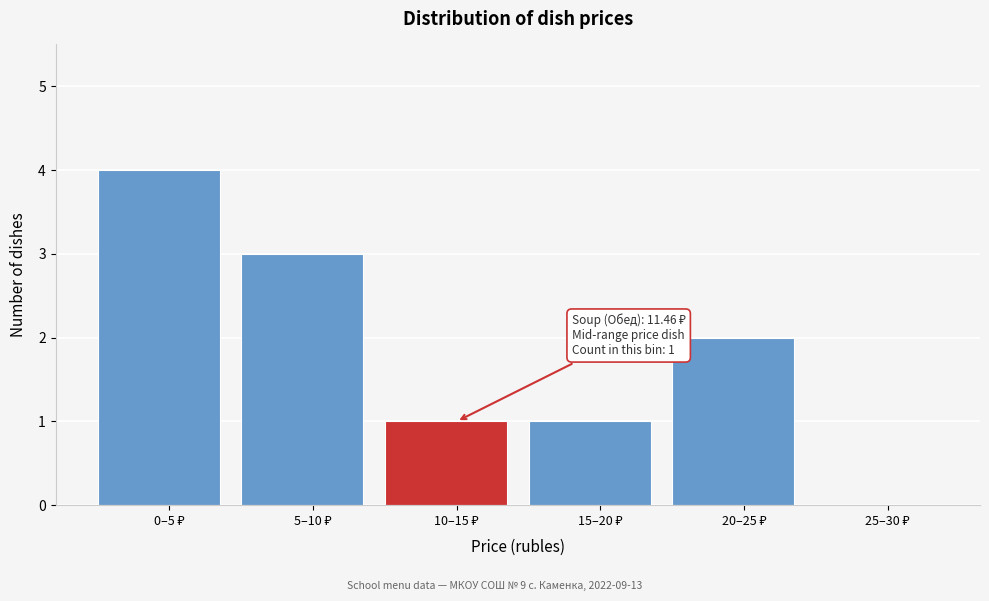

What is the greatest value displayed?

4